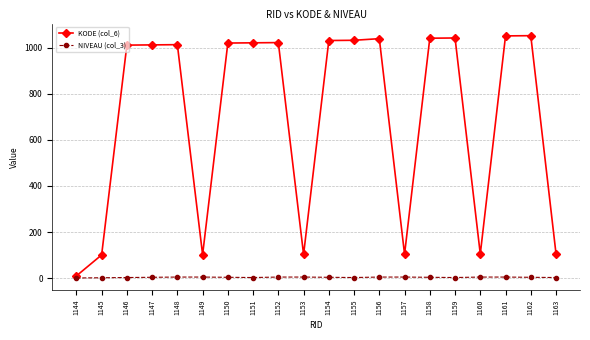

What is the greatest value displayed?

1052